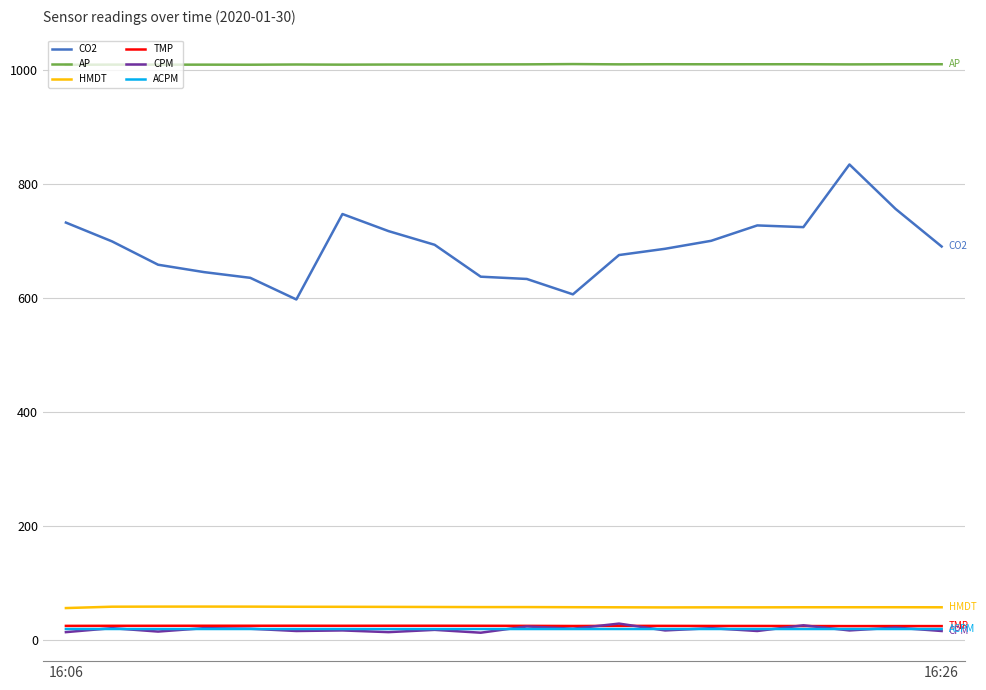

Which series has the largest total across all categories?

AP